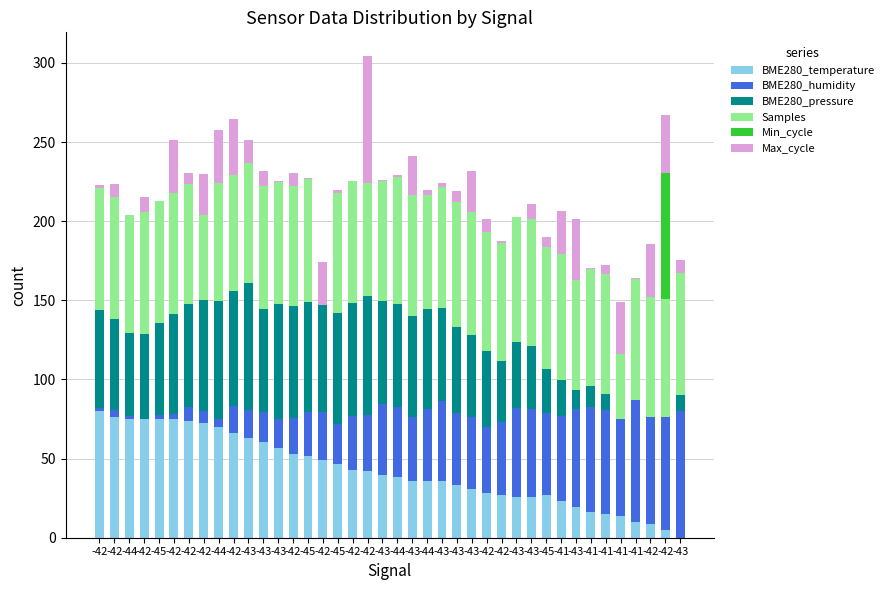

At which label is BME280_humidity closest to 40?

-43